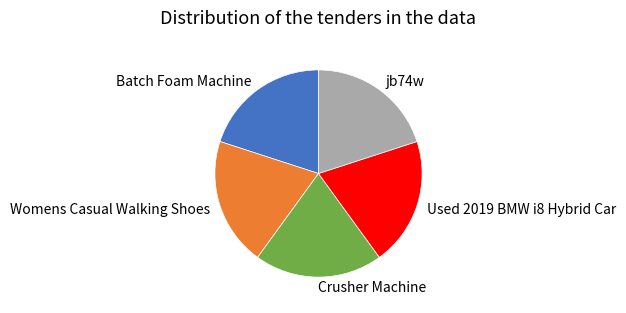

Approximately how many times larger is the value at jb74w compared to Batch Foam Machine?

1.0